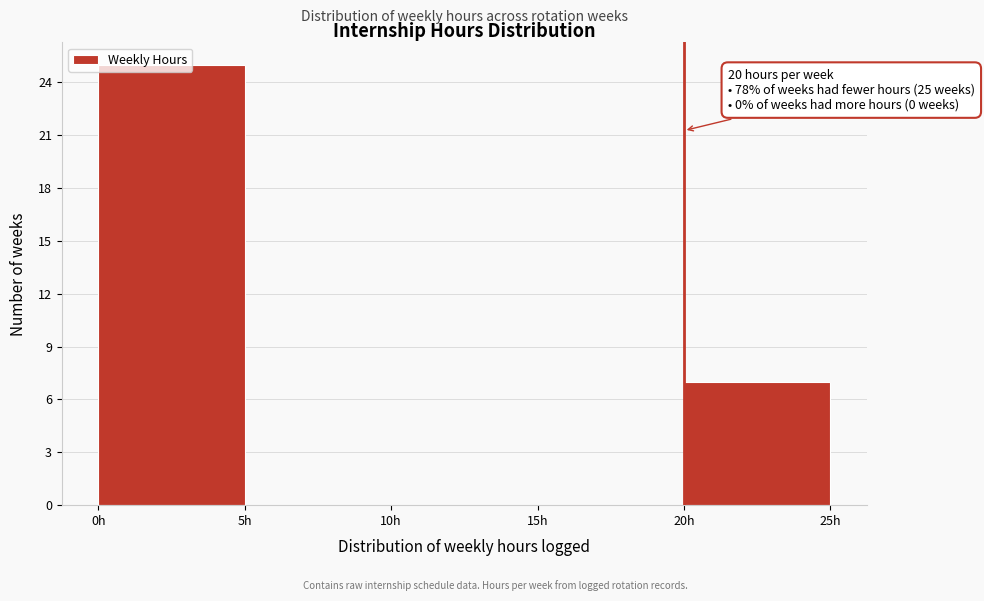

Over which range of the x-axis is the bar tallest?

0 to 5